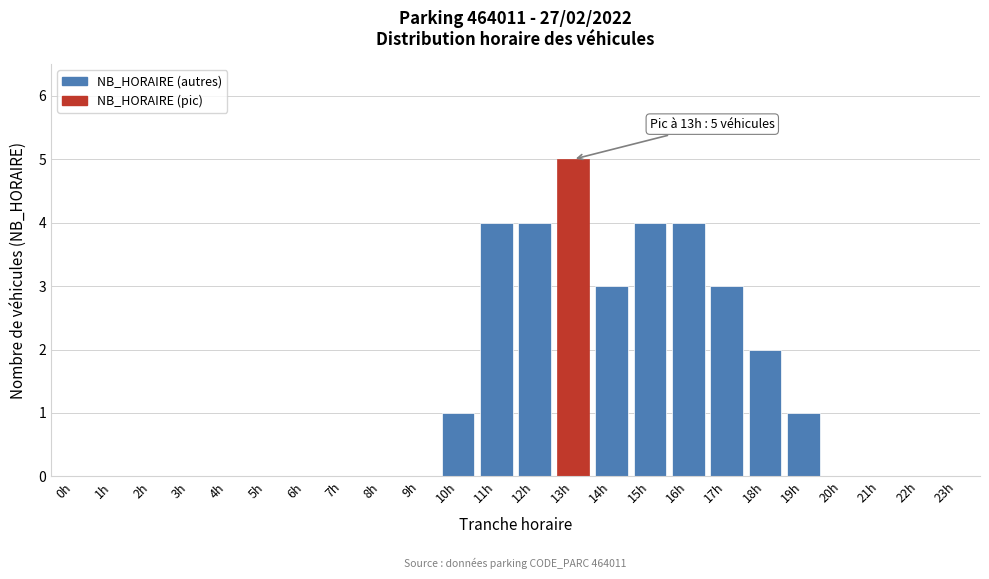

Reading left to right, transcribe all the data shown in this chart.

0h=0	1h=0	2h=0	3h=0	4h=0	5h=0	6h=0	7h=0	8h=0	9h=0	10h=1	11h=4	12h=4	13h=5	14h=3	15h=4	16h=4	17h=3	18h=2	19h=1	20h=0	21h=0	22h=0	23h=0